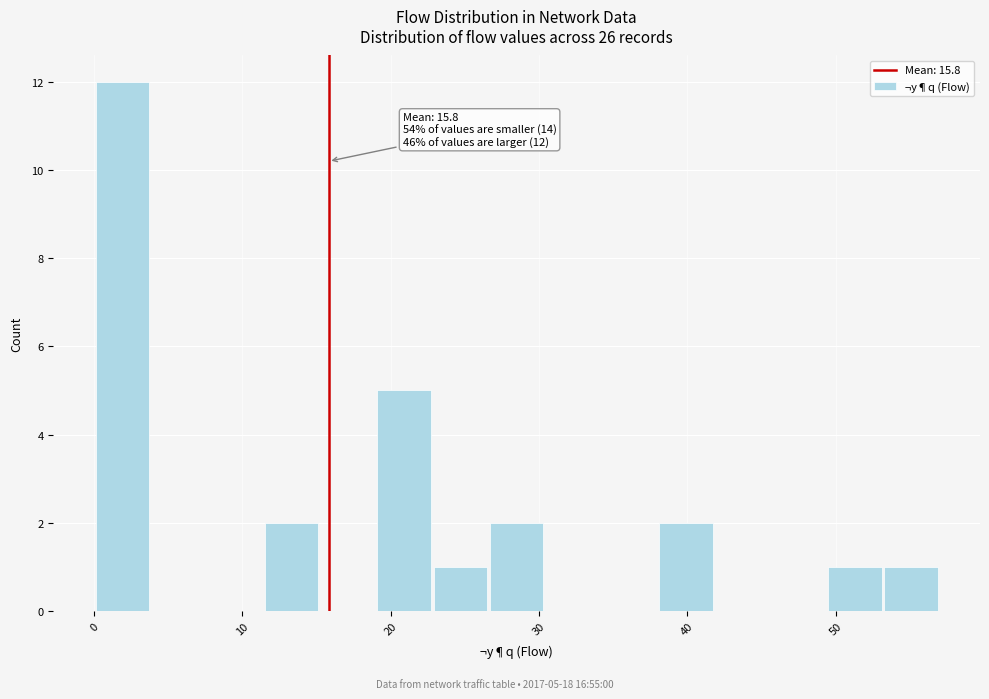

Read against the x-axis, roughly where is the centre of the tallest bar?

2